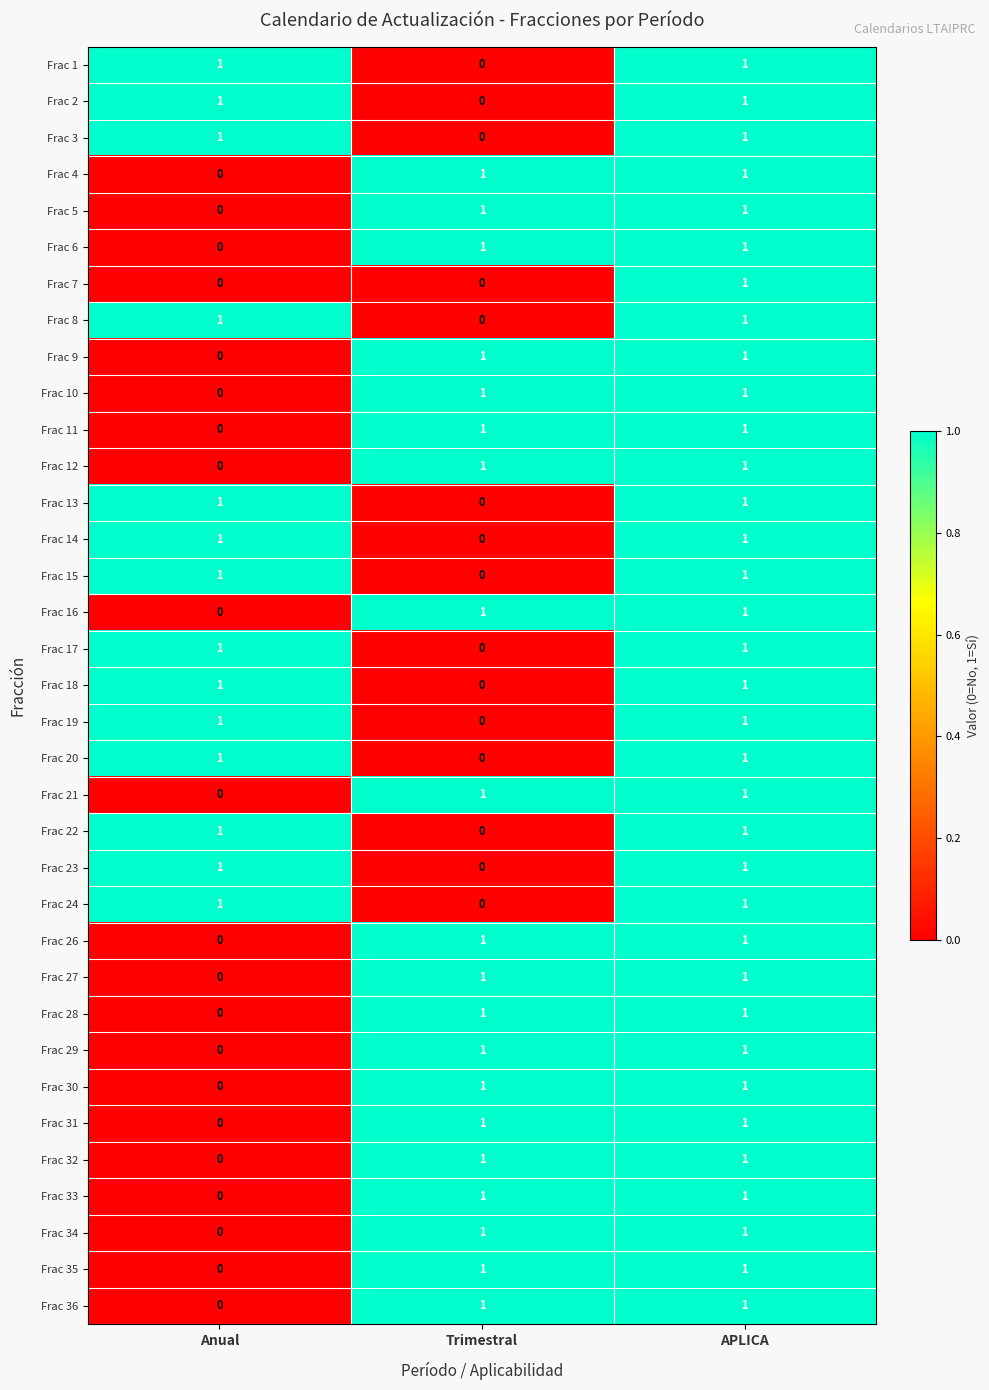

At which label is Frac 20 closest to 0?

Trimestral